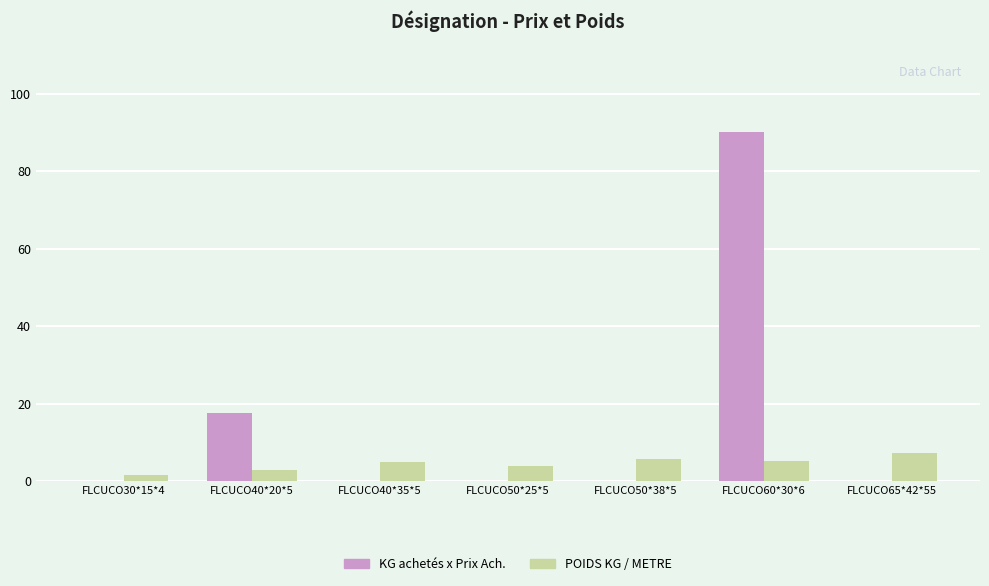

The value of KG achetés x Prix Ach. at FLCUCO40*20*5 is 17.6. True or false?

True